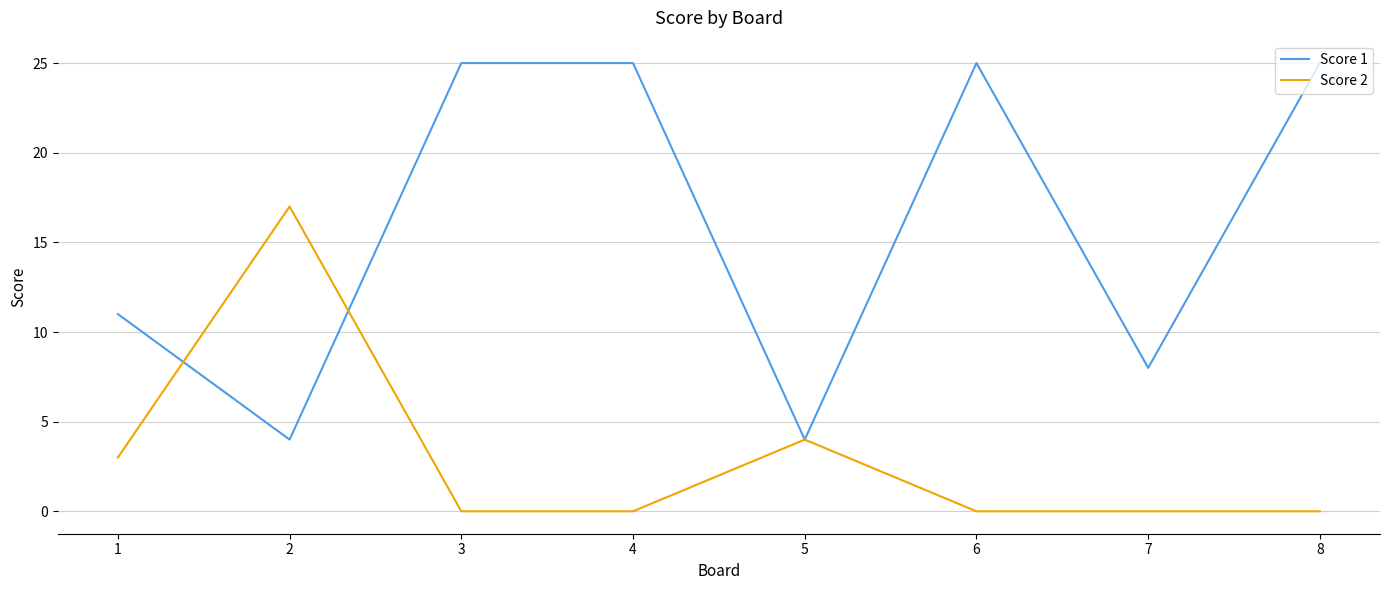

Does the chart have visible grid lines?

Yes